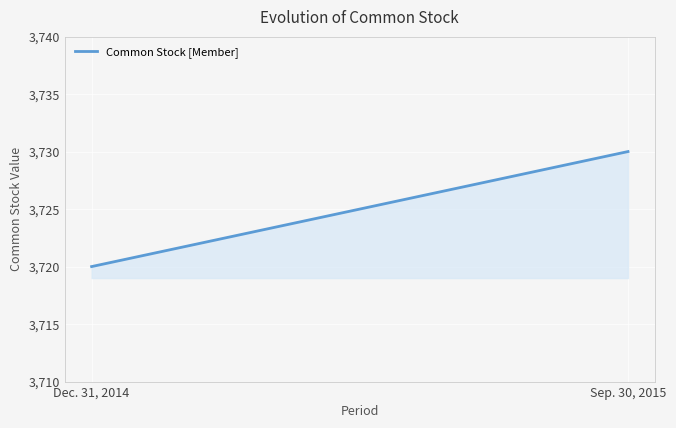

Does the chart display data point markers on the line(s)?

No